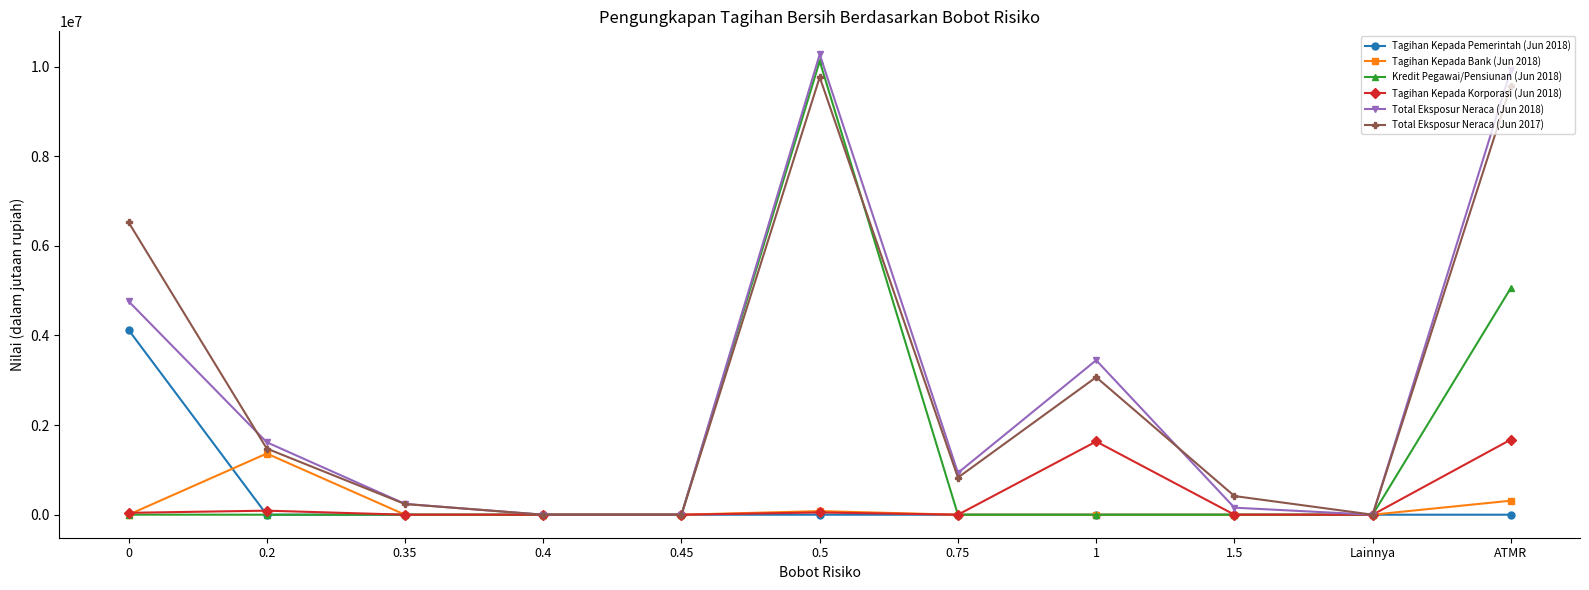

At which category is the sum across all series the highest?

0.5